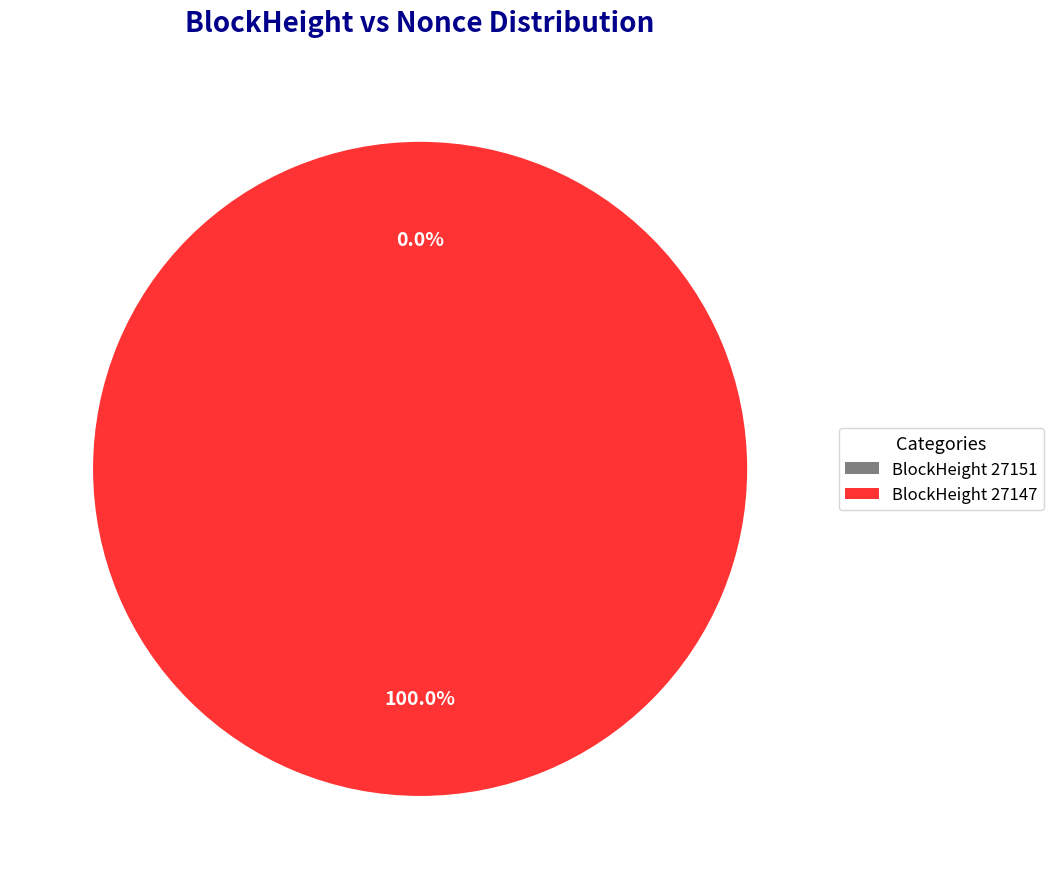

What is the change in value from 27151 to 27147?

+1497